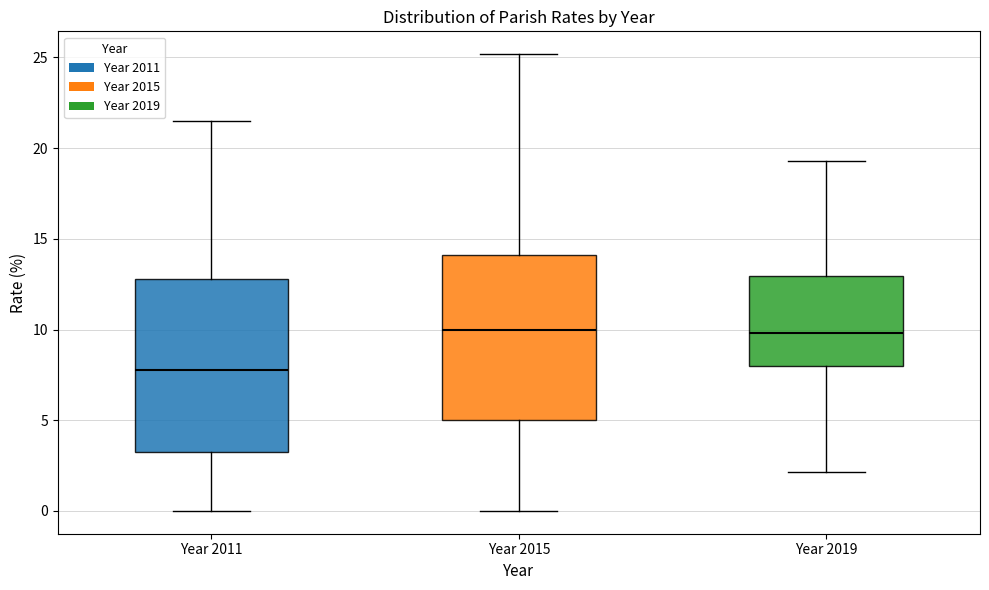

Reading left to right, read every box against the y-axis: the position of its median line, the range the box covers, and the ends of its whiskers. The values are not printed on the chart, so give them approximately, as read against the axis.

Year 2011: median 8.0, box 3.5 to 13.0, whiskers 0.0 to 21.5
Year 2015: median 10.0, box 5.0 to 14.0, whiskers 0.0 to 25.0
Year 2019: median 10.0, box 8.0 to 13.0, whiskers 2.0 to 19.5